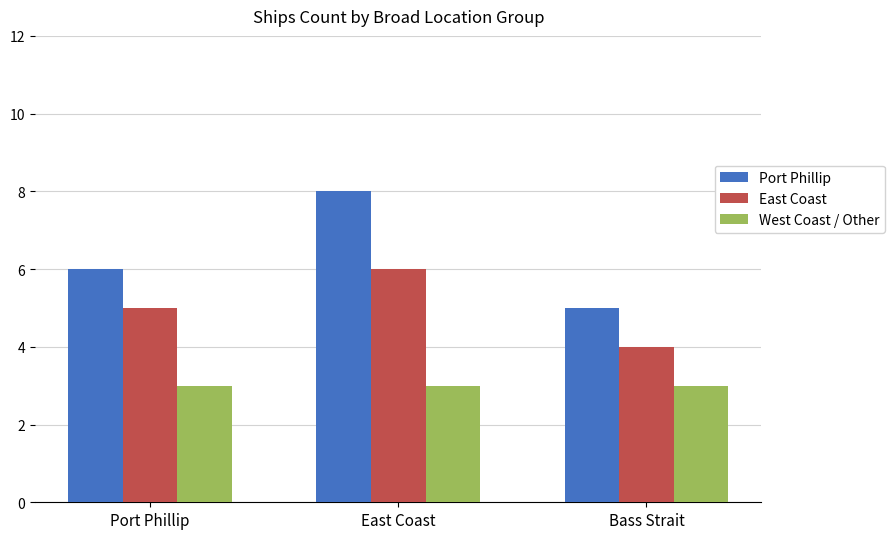

True or false: Port Phillip has a value of 11 at Port Phillip.

False